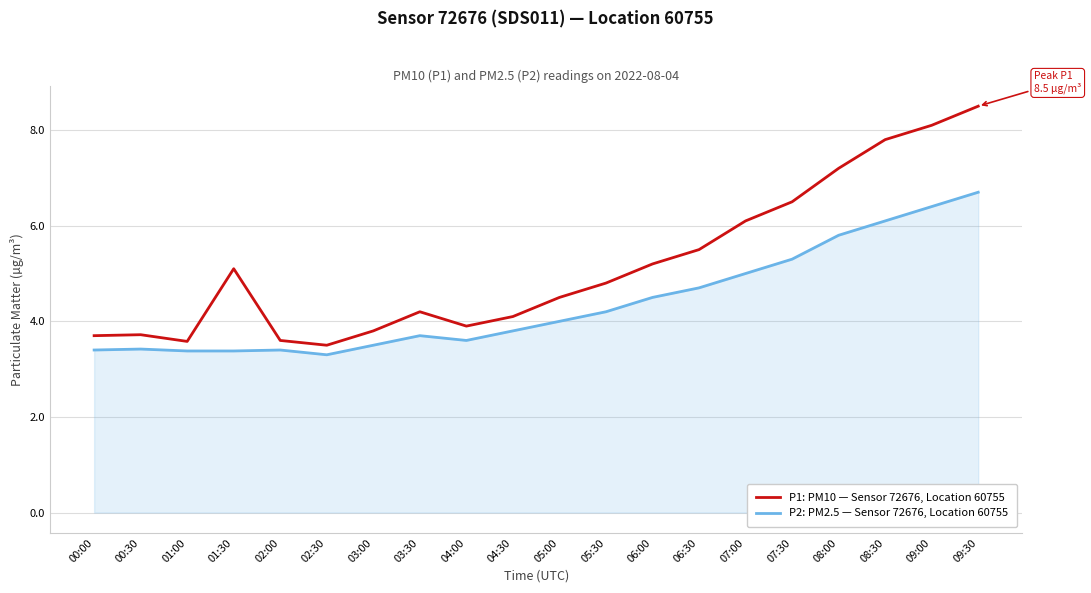

True or false: P1: PM10 — Sensor 72676, Location 60755 and P2: PM2.5 — Sensor 72676, Location 60755 intersect in this chart.

False